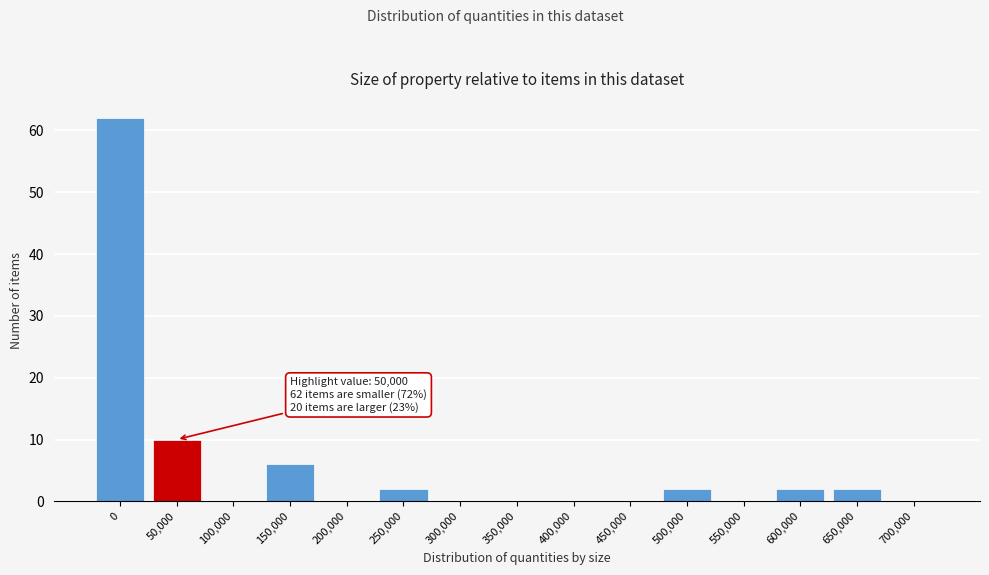

Reading right to left, what are all the values shown in this chart?

700,000=0	650,000=2	600,000=2	550,000=0	500,000=2	450,000=0	400,000=0	350,000=0	300,000=0	250,000=2	200,000=0	150,000=6	100,000=0	50,000=10	0=62